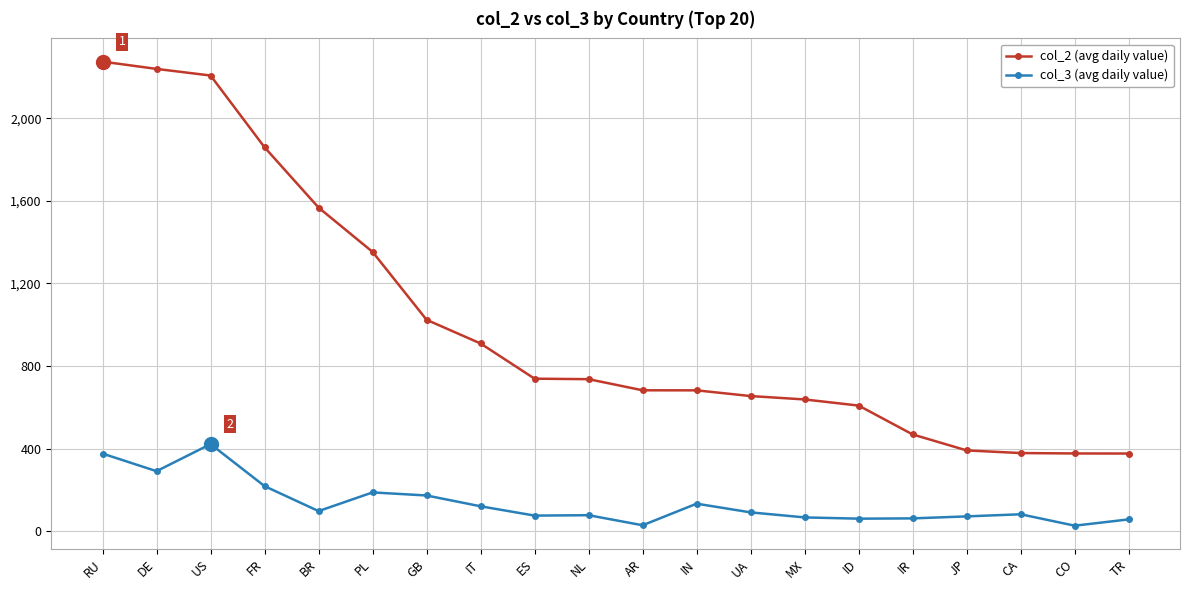

What is the value of the col_3 (avg daily value) point at the 10th from the left?

77.8